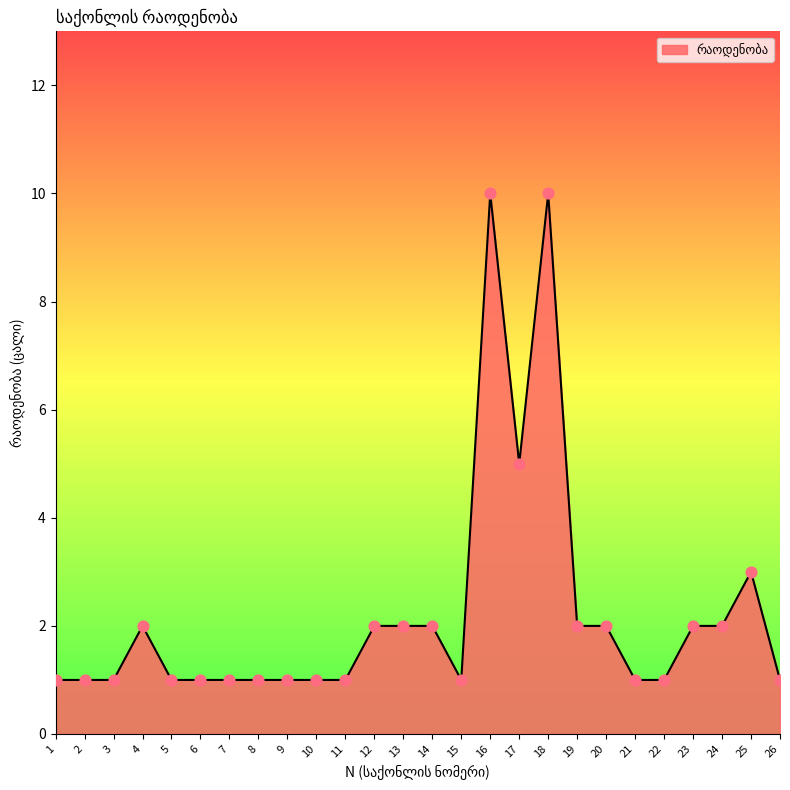

Between 16 and 26, which is larger?

16